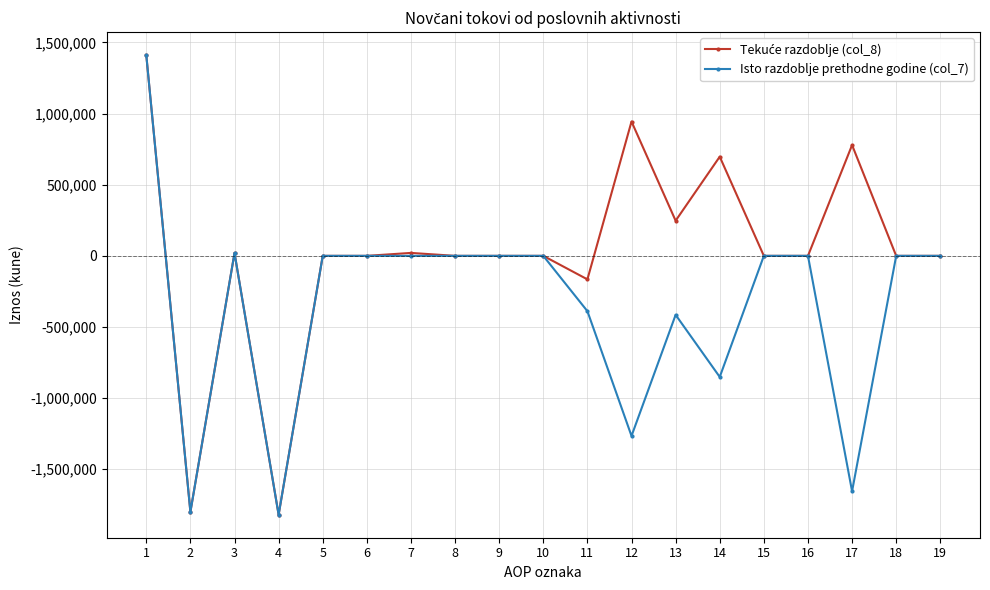

What is the greatest value displayed?

1411226